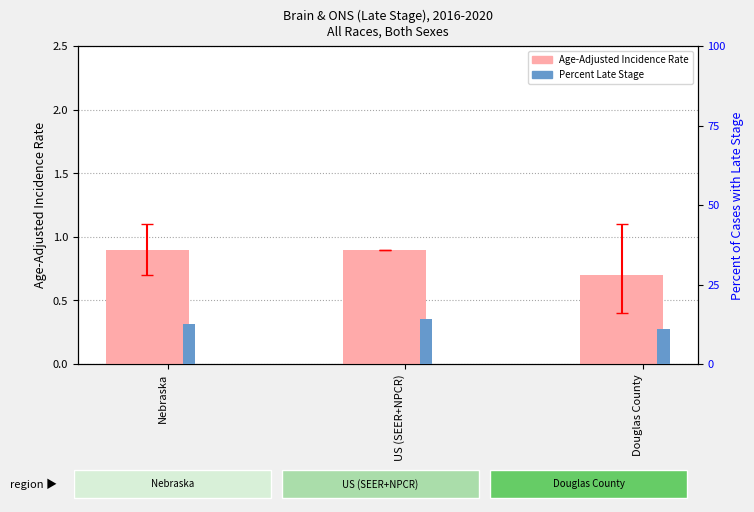

What value does the Age-Adjusted Incidence Rate series have at Douglas County?

0.7